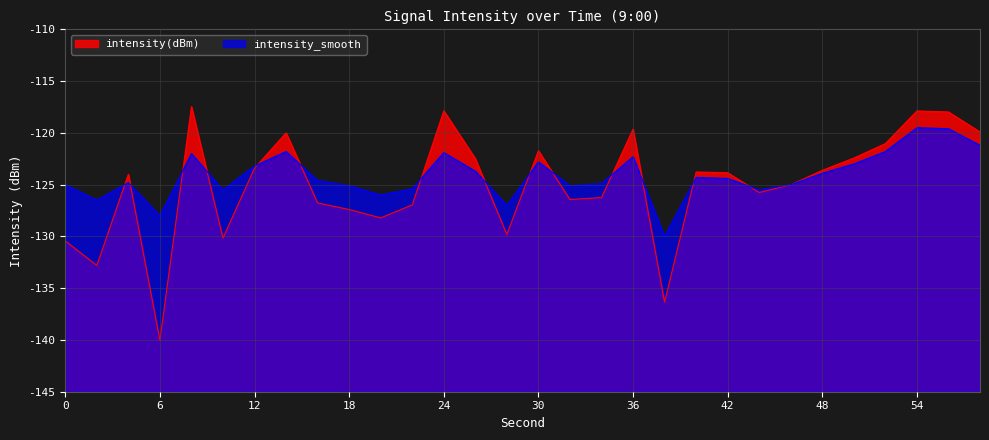

True or false: intensity_smooth has a value of -127.0 at 28.

True